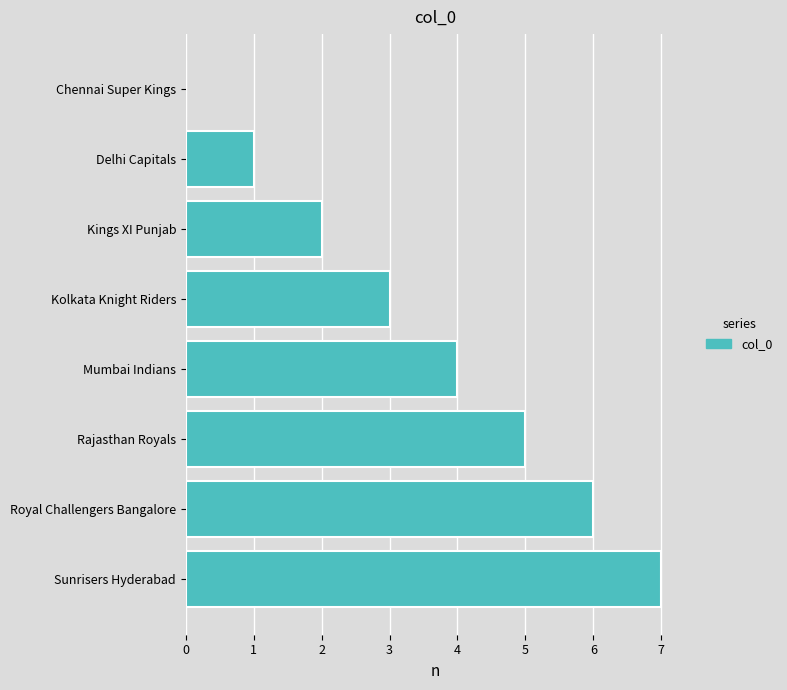

What is the sum of all values?

28